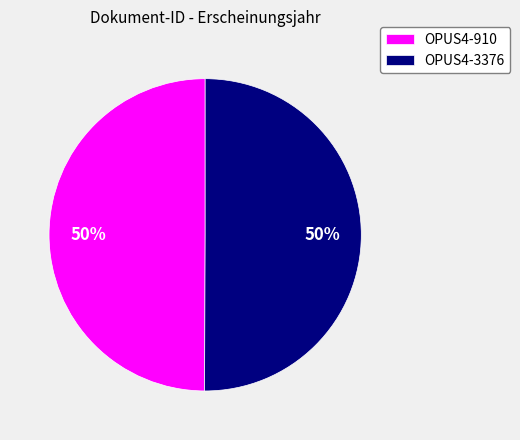

Is it true that OPUS4-3376 is 35% of the pie?

False